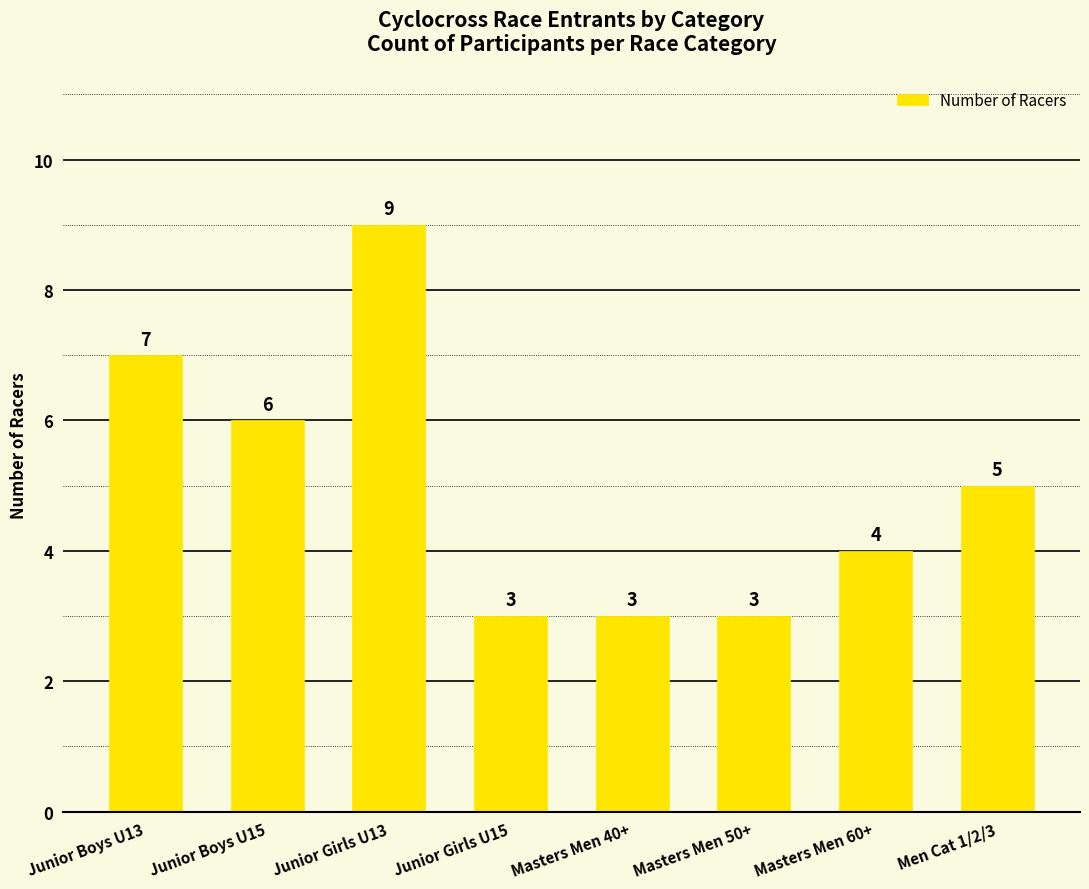

What position from the left is Junior Girls U13?

3